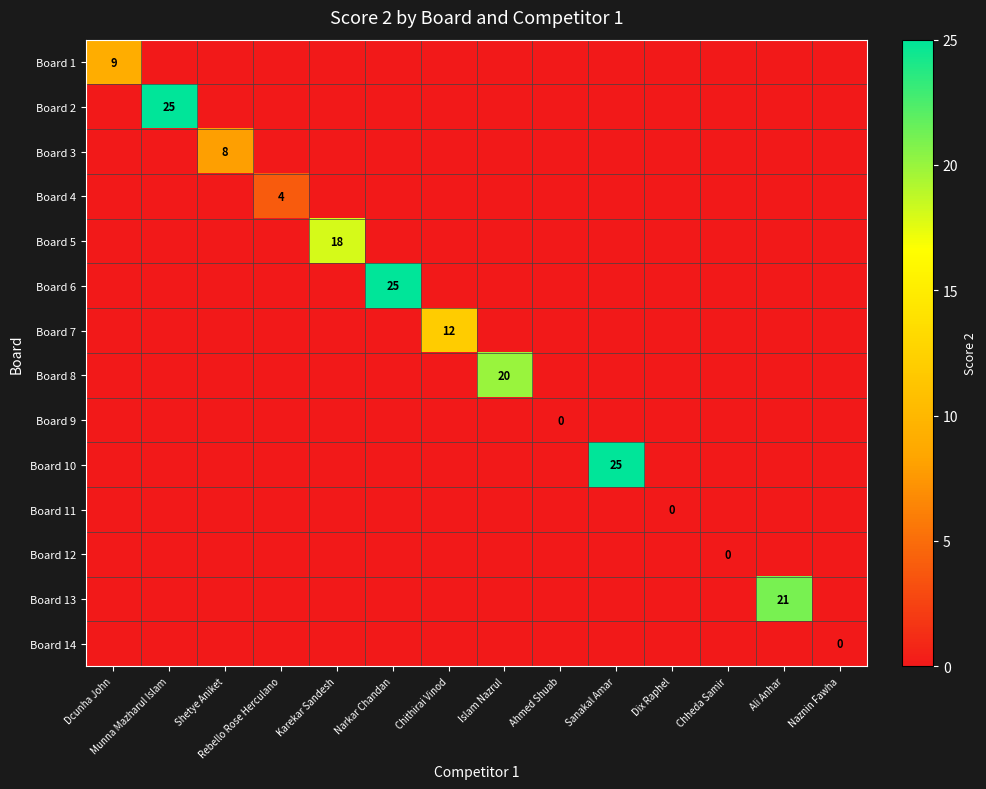

What is the difference between the Board 2 values at Narkar Chandan and Munna Mazharul Islam?

25